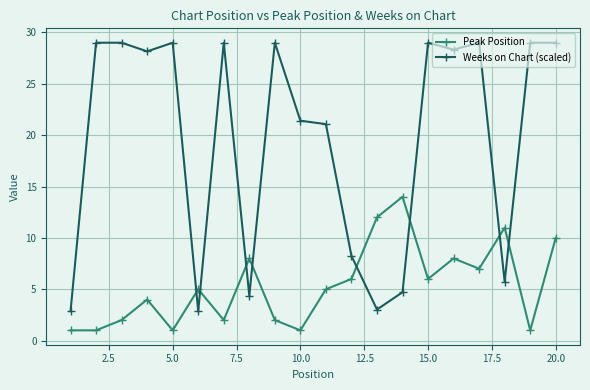

List the series in order of their peak value, highest first.

Weeks on Chart (scaled), Peak Position